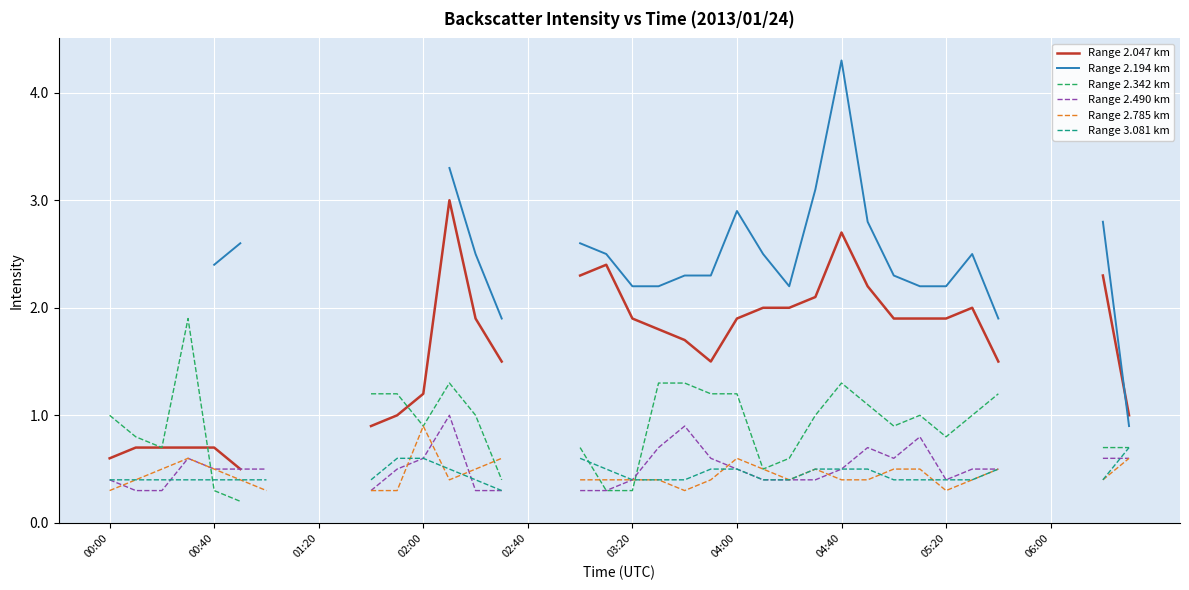

How many lines are shown in the chart?

6